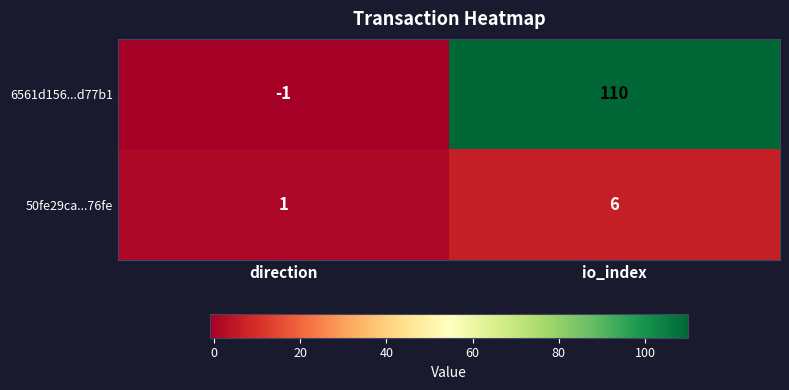

How many data points in 6561d156...d77b1 are less than 110?

1